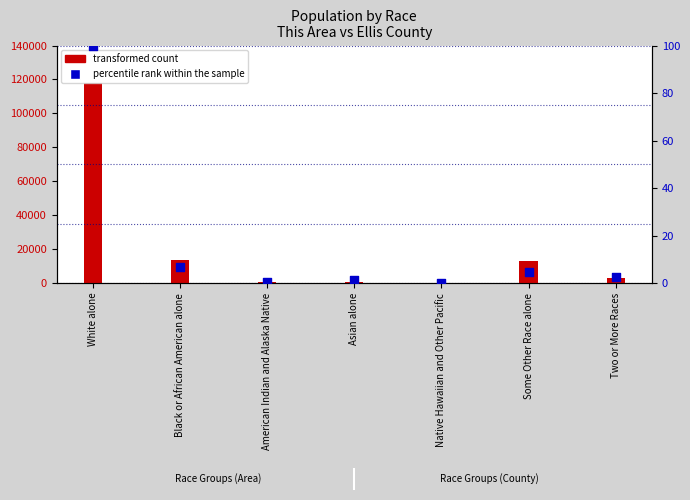

Which series has the largest total across all categories?

transformed count (Ellis County)